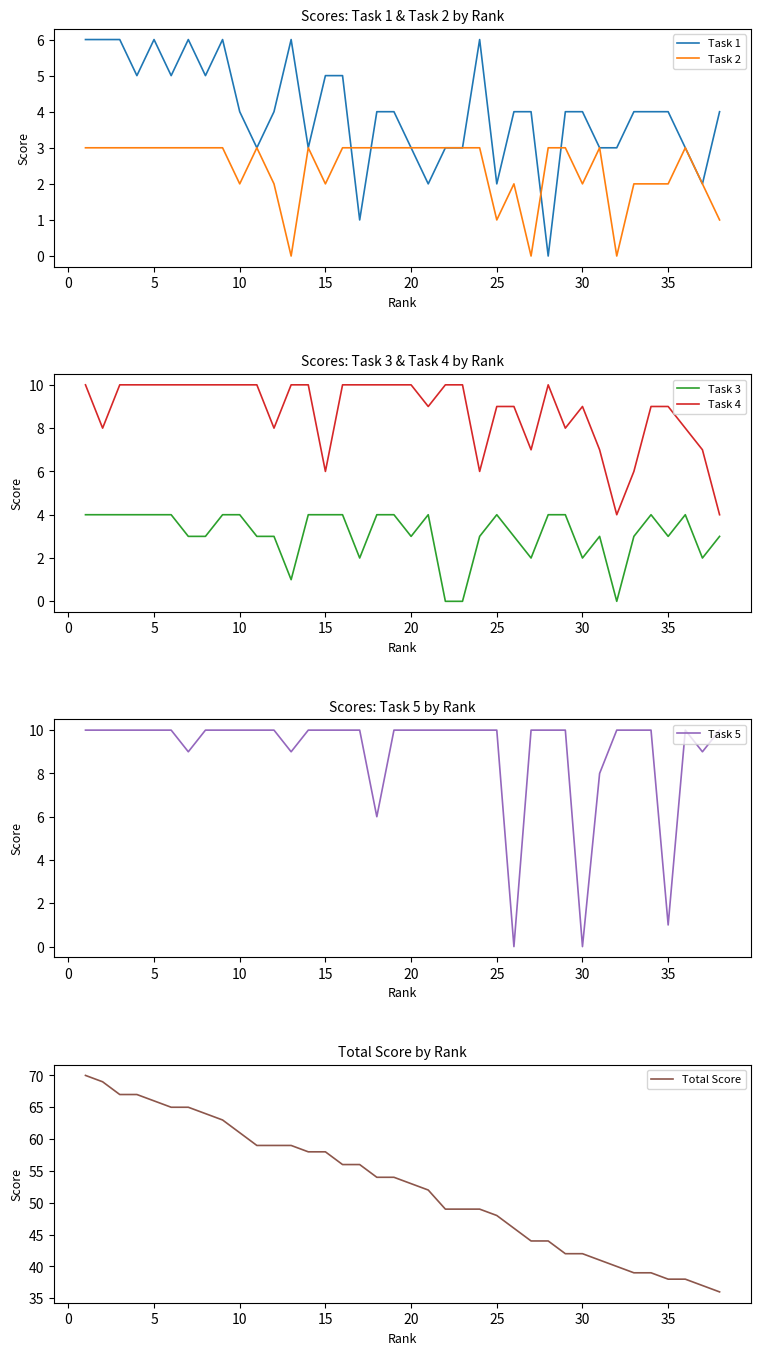

What is the value of the Task 4 point at the 25th from the left?

9